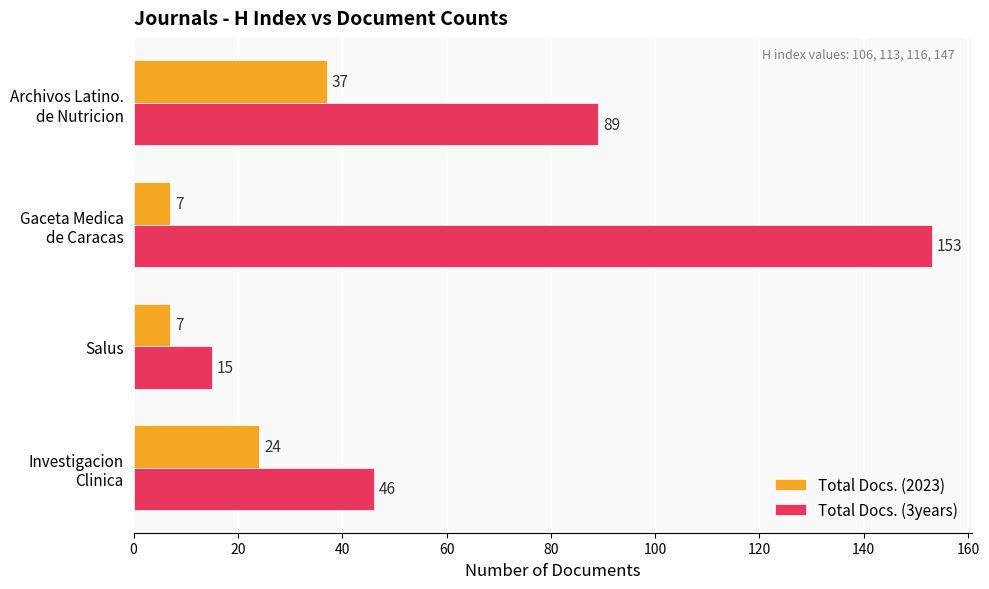

Rank the series by their average value, from highest to lowest.

Total Docs. (3years), Total Docs. (2023)